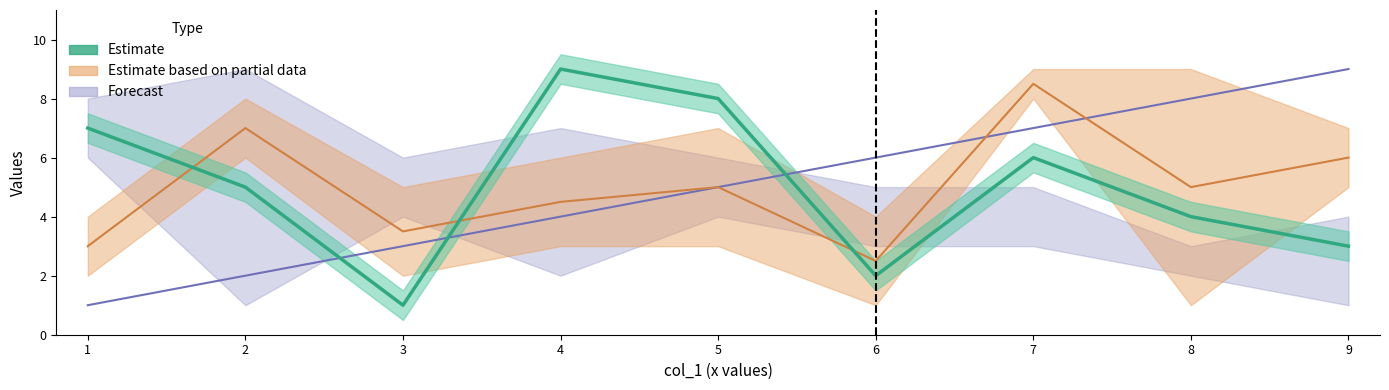

The chart shows a value of 2 at 8. True or false?

False